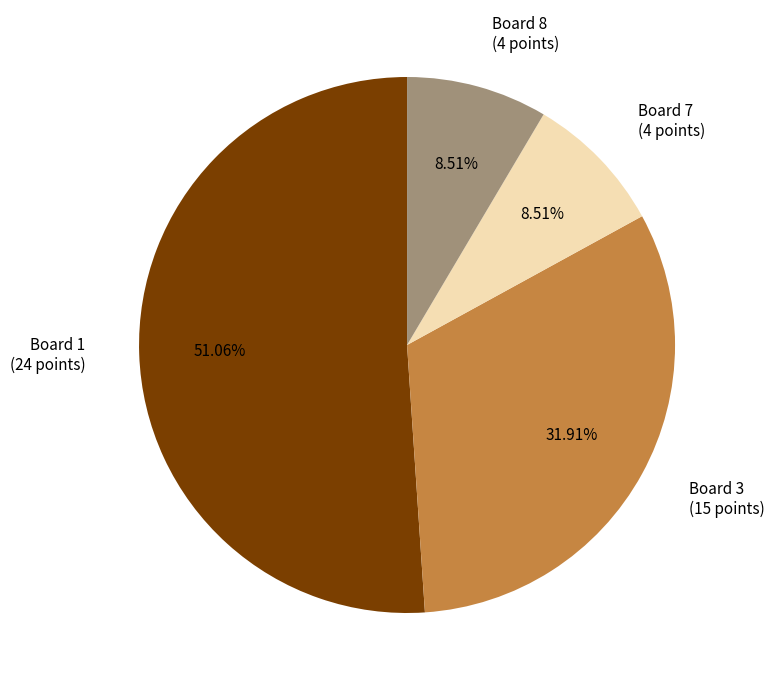

To the nearest percent, what portion does Board 7 represent?

9%